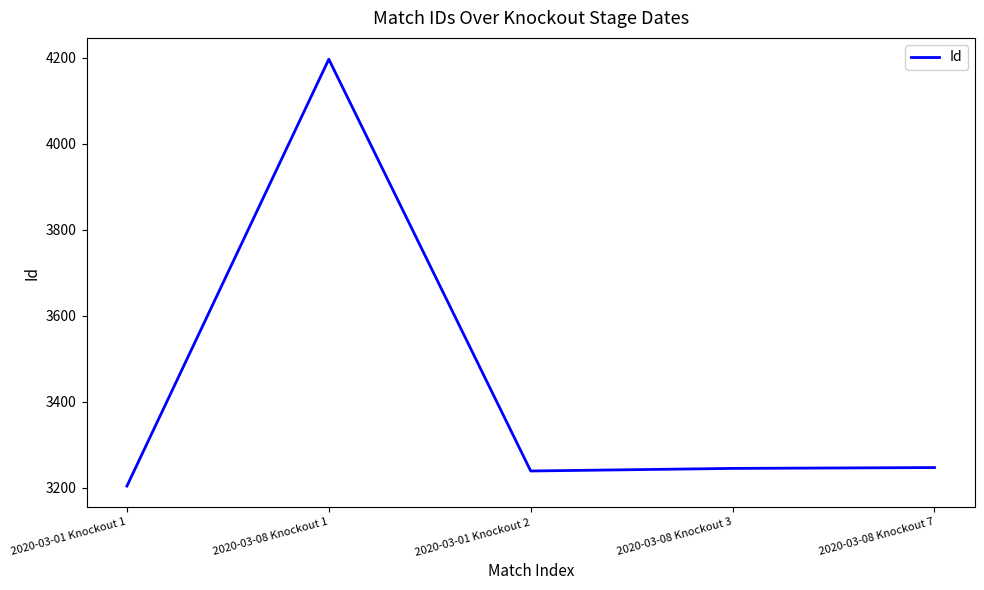

Does the chart display data point markers on the line(s)?

No